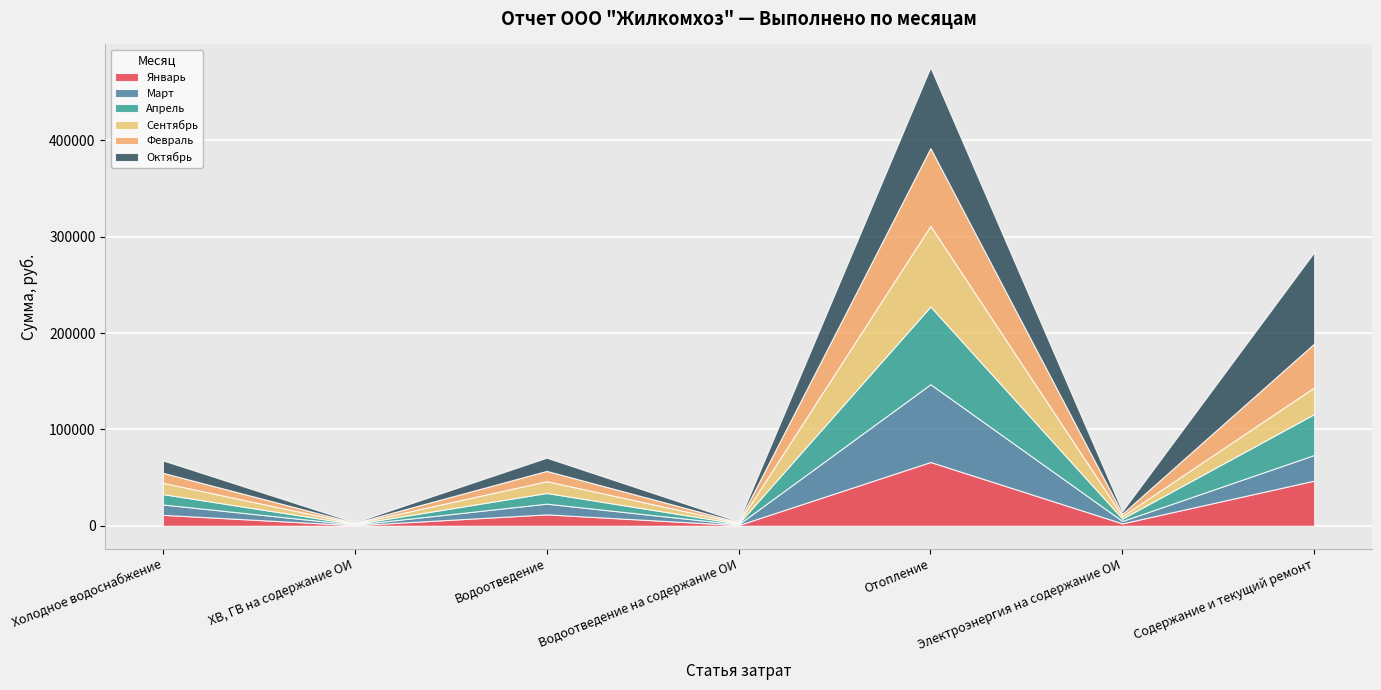

Where is Февраль nearest to the value 40644?

Содержание и текущий ремонт